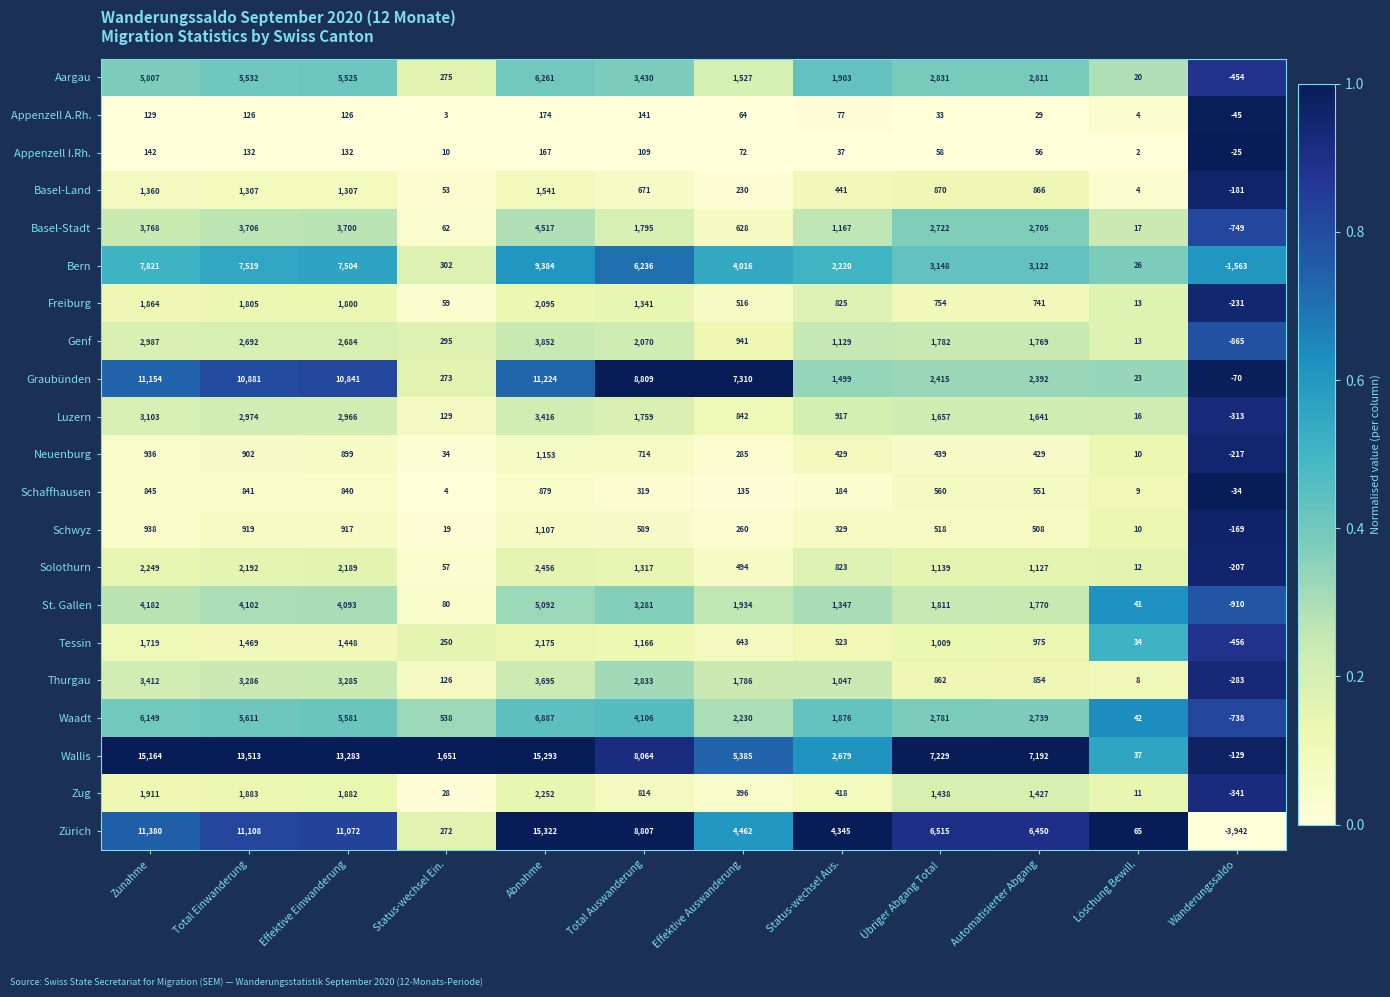

What is the difference between the highest and lowest values at Total Einwanderung?

13387